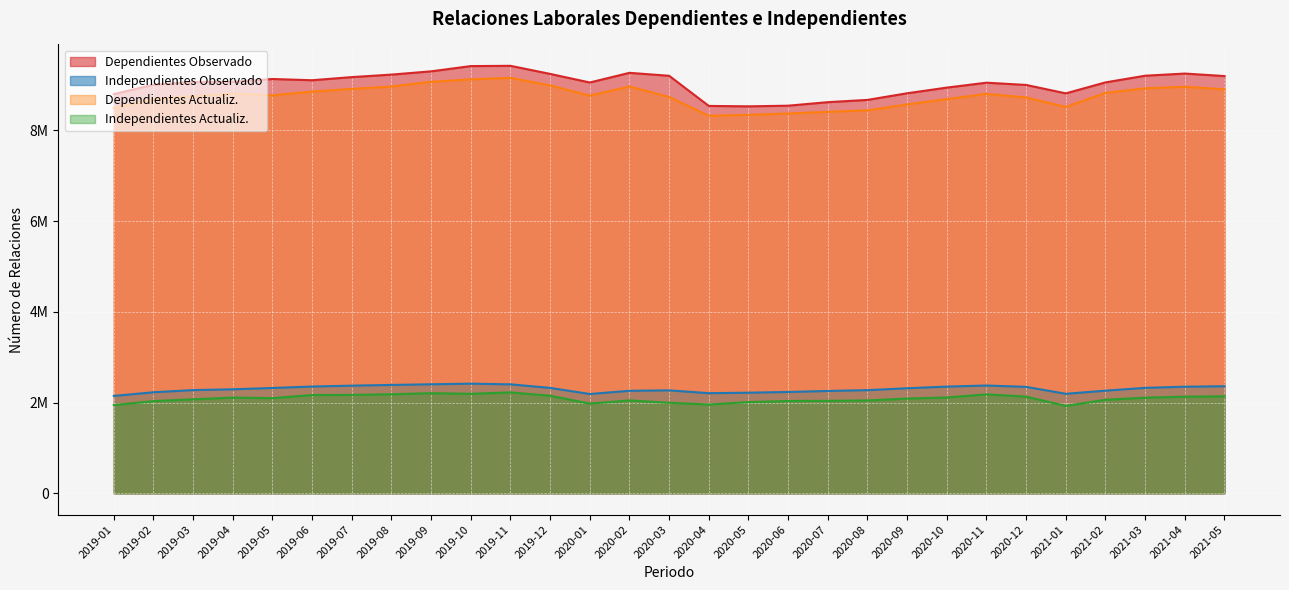

Which series has the widest spread of values?

Dependientes Observado